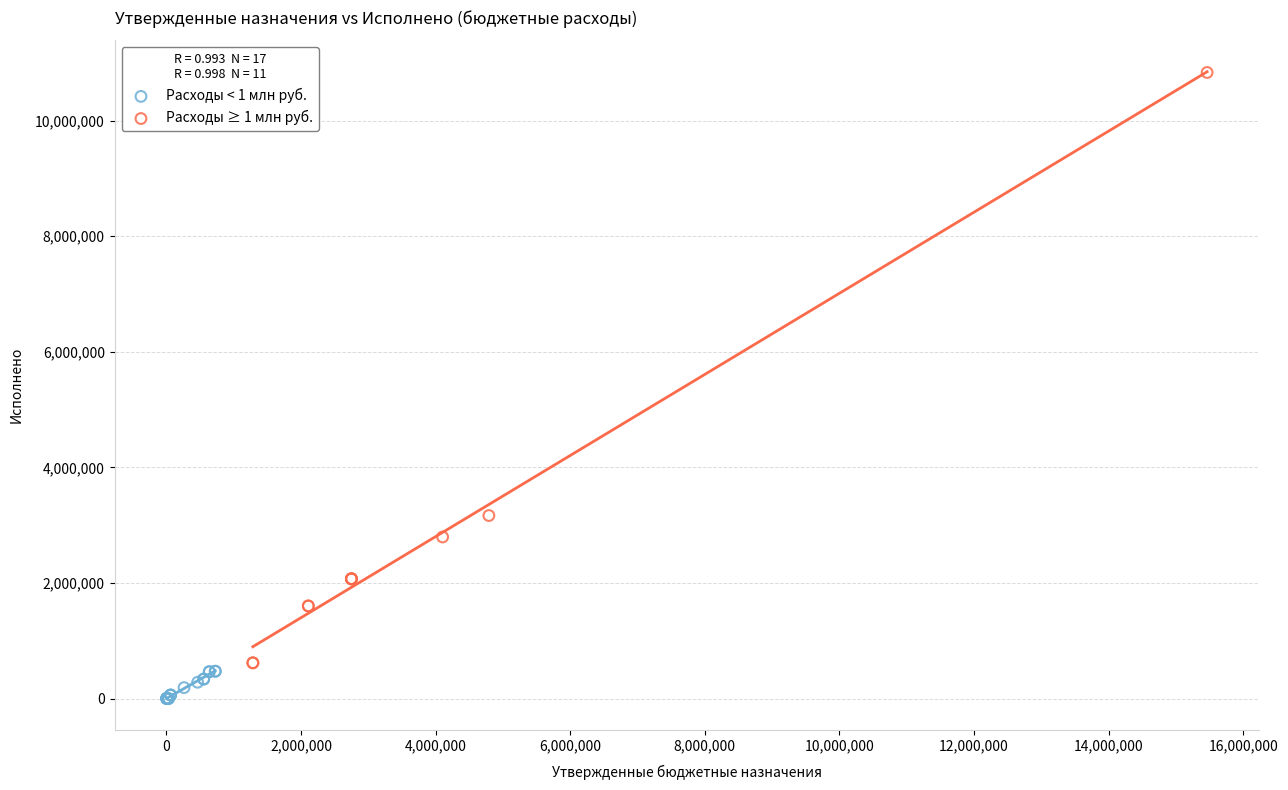

Which series reaches the maximum Y coordinate?

Расходы ≥ 1 млн руб.